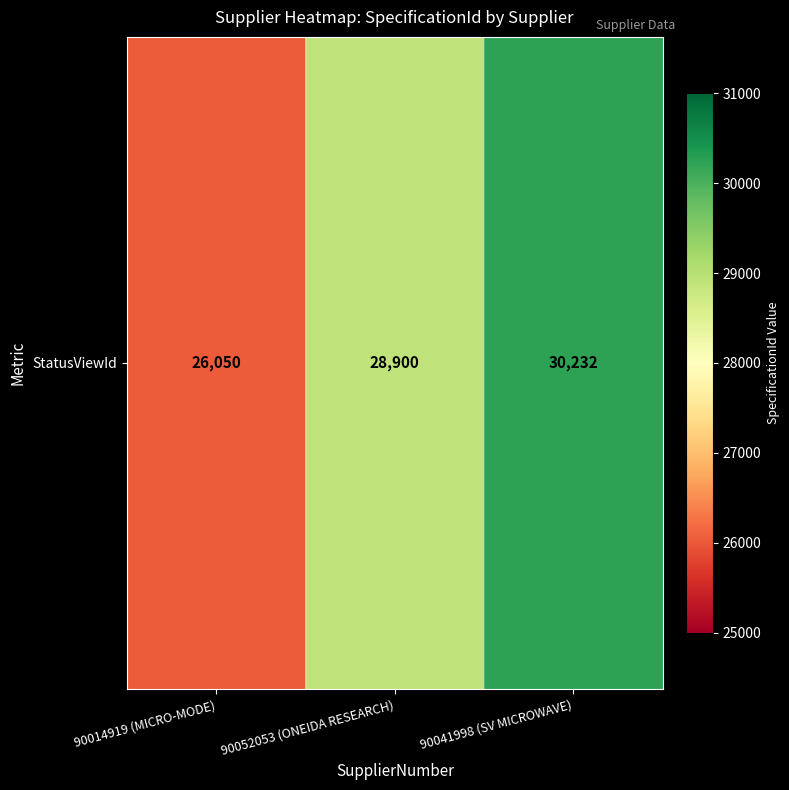

Count the values in the range 26050 to 30232.

3